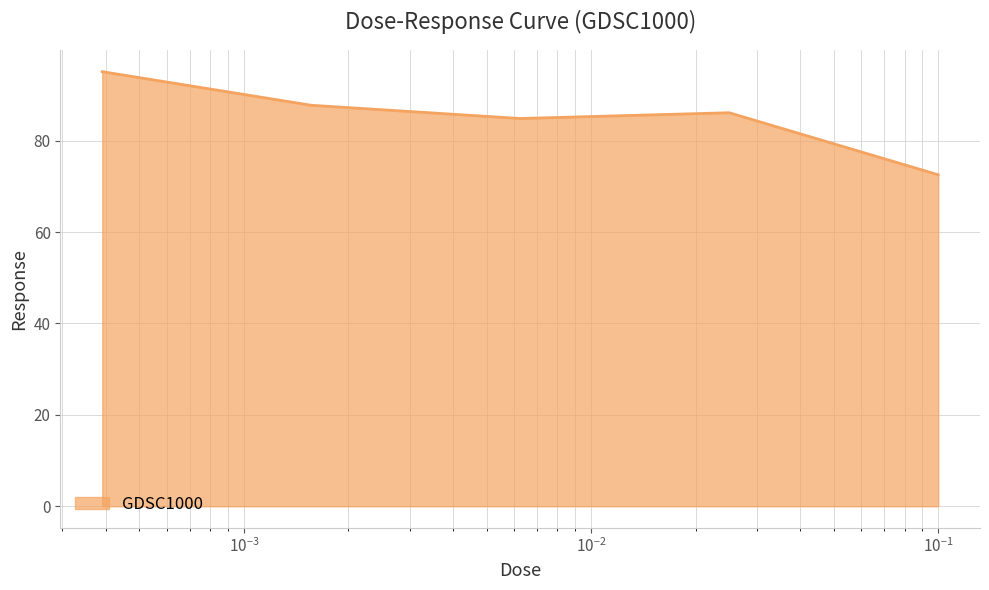

What is the difference between the maximum and minimum values?

22.6